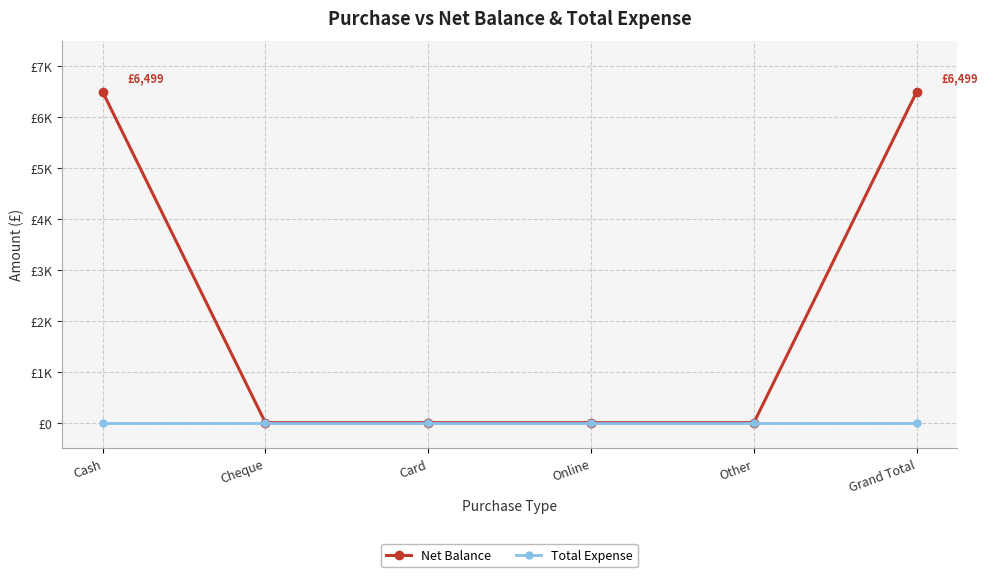

What are all the series names shown in the legend?

Net Balance, Total Expense